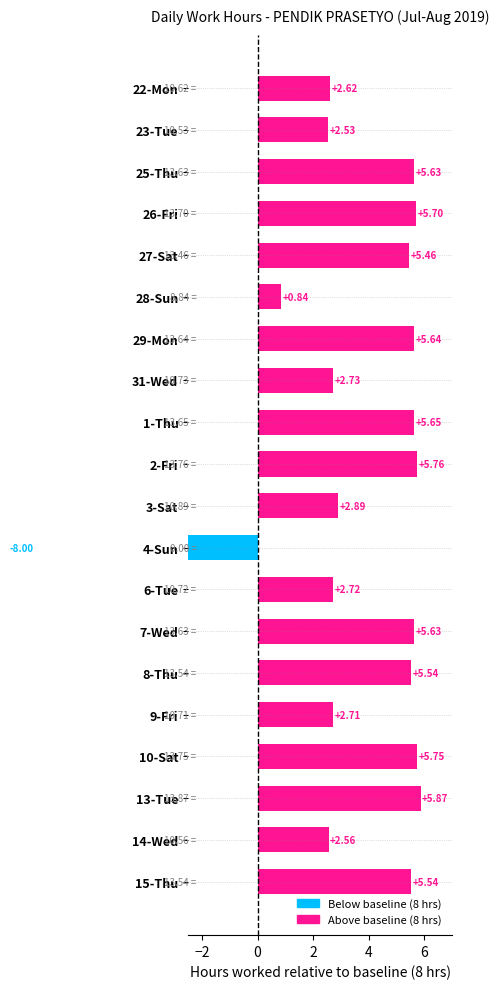

At which label is the value closest to 6?

28-Sun